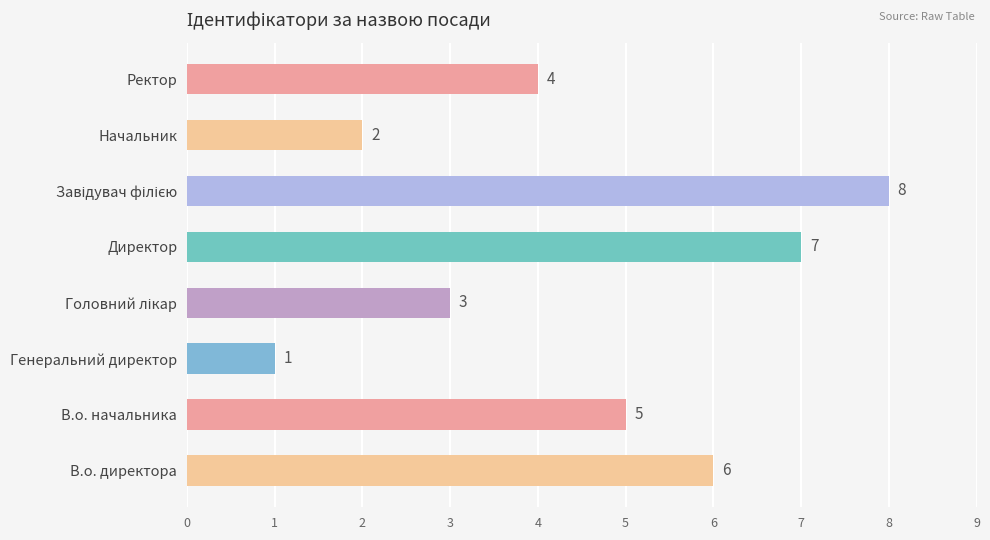

The value at В.о. директора is 6. True or false?

True